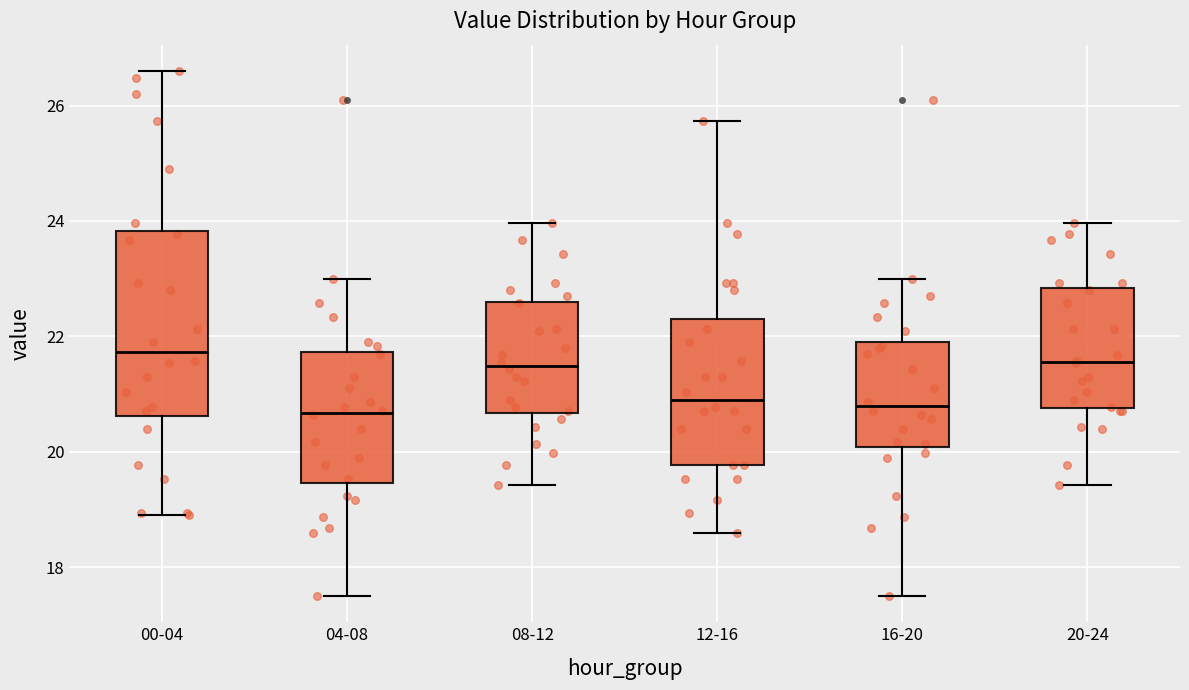

Reading left to right, read every box against the y-axis: the position of its median line, the range the box covers, and the ends of its whiskers. The values are not printed on the chart, so give them approximately, as read against the axis.

00-04: median 21.8, box 20.6 to 23.8, whiskers 19.0 to 26.6
04-08: median 20.6, box 19.4 to 21.8, whiskers 17.6 to 23.0
08-12: median 21.4, box 20.6 to 22.6, whiskers 19.4 to 24.0
12-16: median 21.0, box 19.8 to 22.2, whiskers 18.6 to 25.8
16-20: median 20.8, box 20.0 to 21.8, whiskers 17.6 to 23.0
20-24: median 21.6, box 20.8 to 22.8, whiskers 19.4 to 24.0